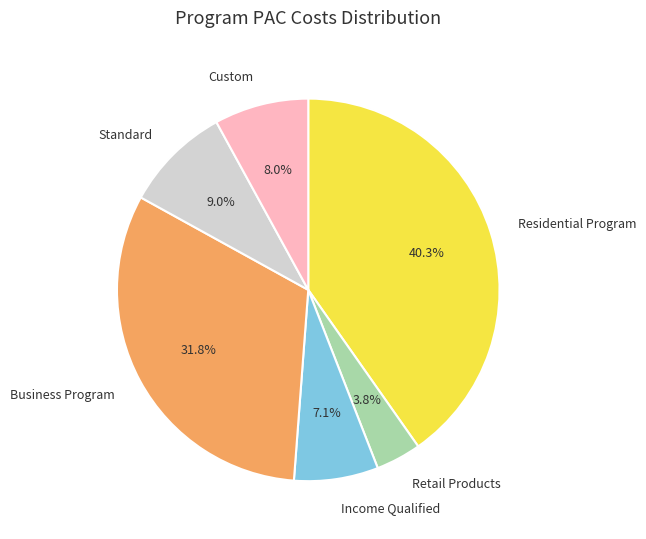

Approximately how many times larger is the value at Income Qualified compared to Custom?

0.9